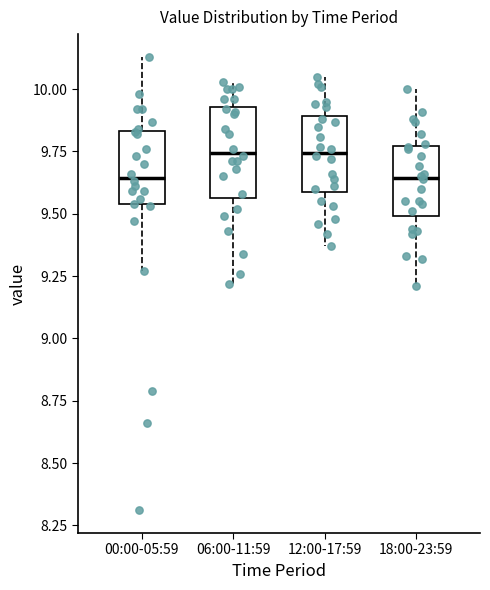

Which box is the tallest, from its lower edge to its upper edge?

06:00-11:59